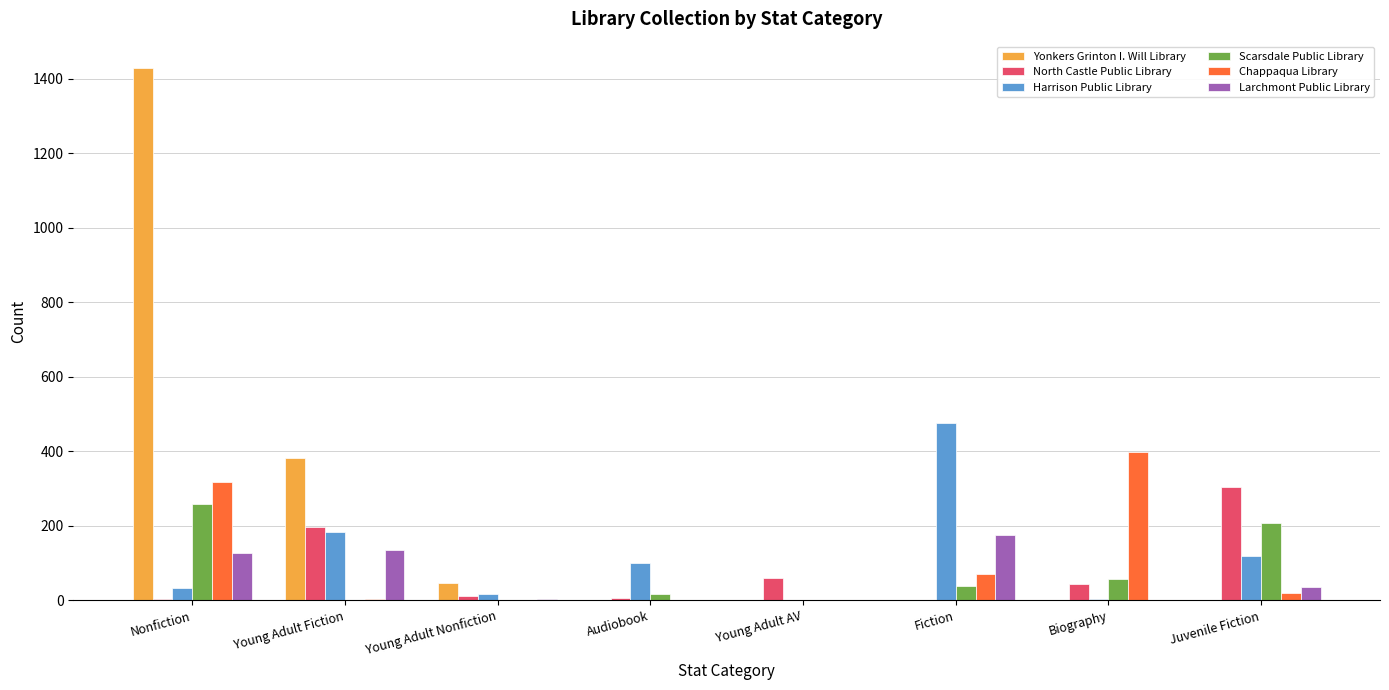

What is the sum of all Yonkers Grinton I. Will Library values?

1859